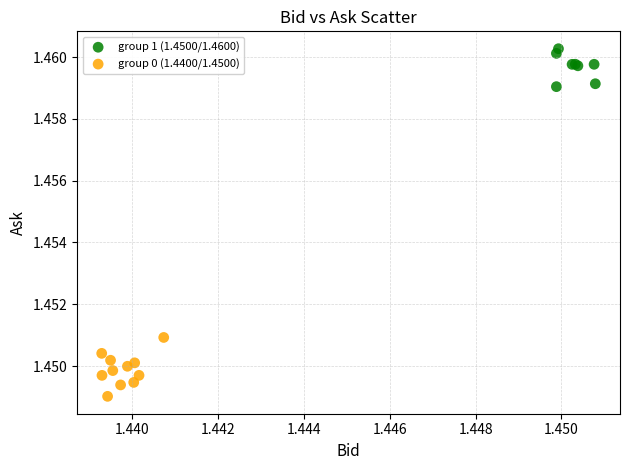

Which series reaches the minimum Y coordinate?

group 0 (1.4400/1.4500)